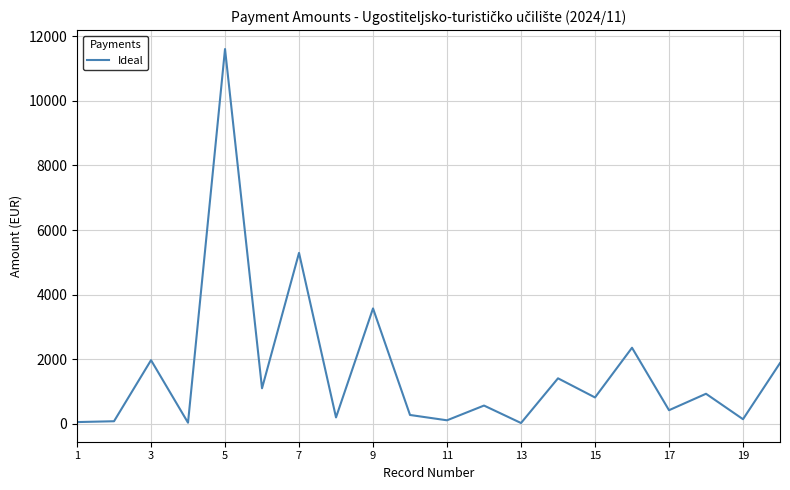

How many lines are shown in the chart?

1